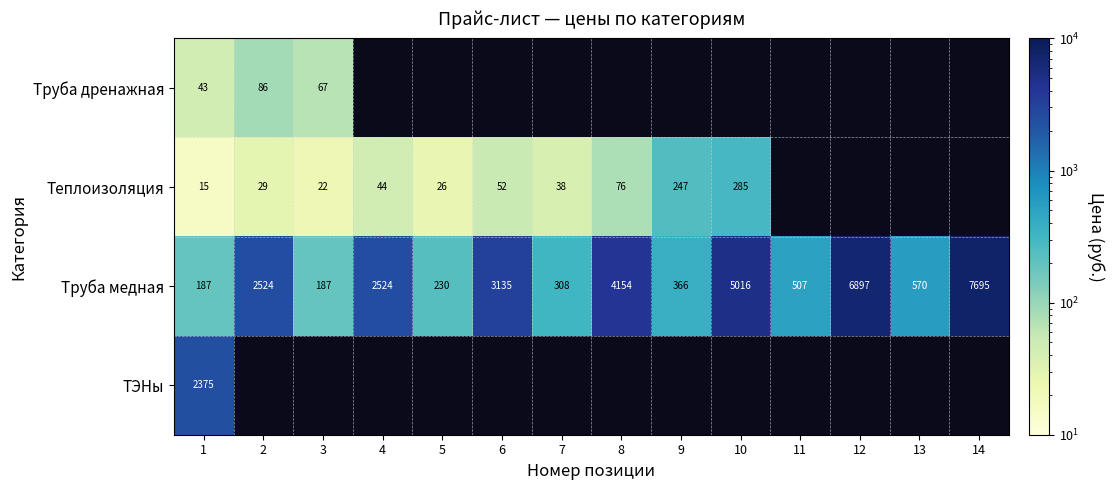

The Труба медная series shows 4287 at 6. True or false?

False